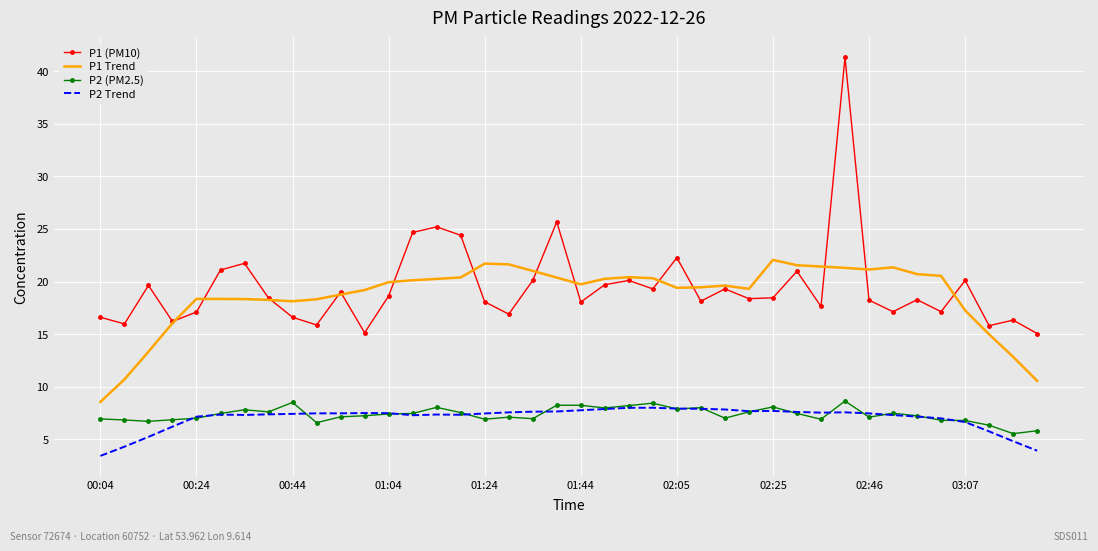

Which series has the largest range (max minus min)?

P1 (PM10)